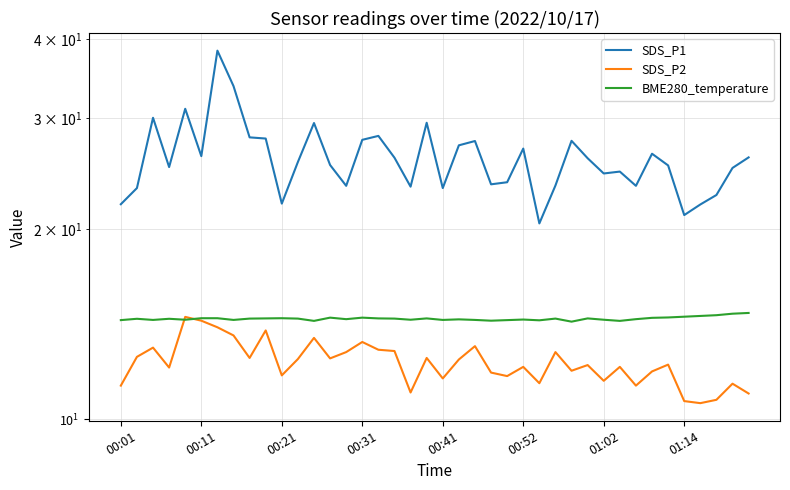

What is the value of the SDS_P1 point at the 6th from the left?

26.1